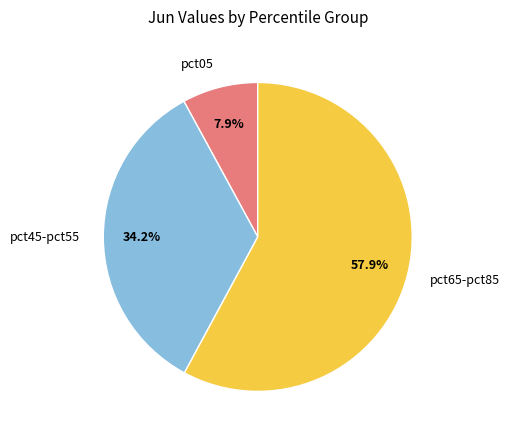

Rank the categories by value from lowest to highest.

pct05, pct45-pct55, pct65-pct85